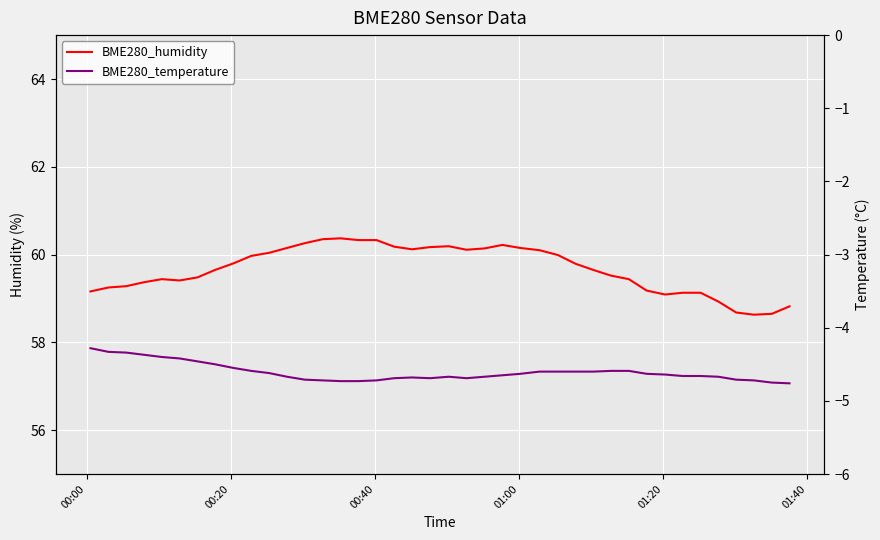

True or false: BME280_humidity and BME280_temperature intersect in this chart.

False